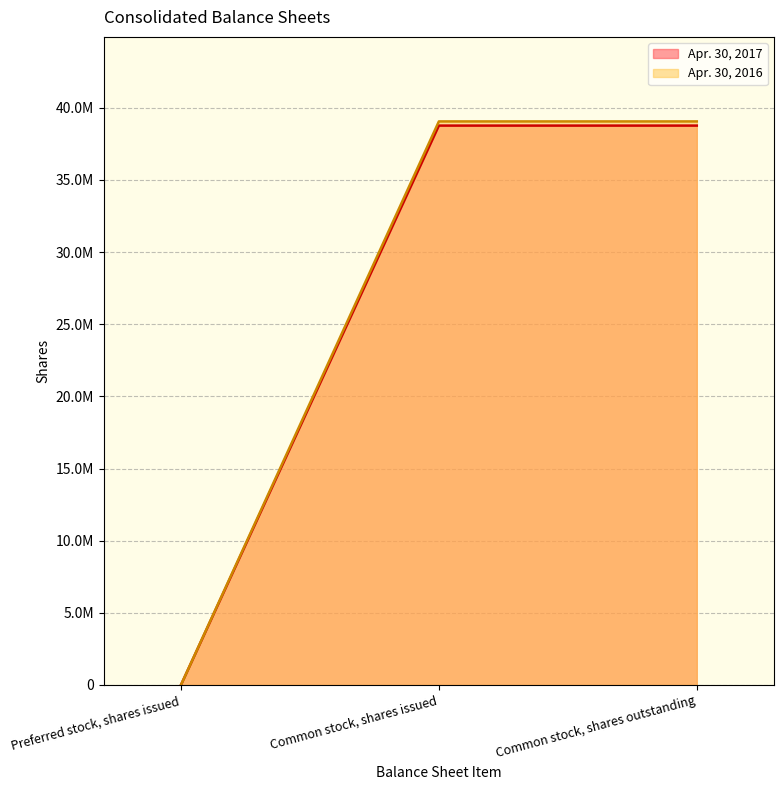

Does the chart display data point markers on the line(s)?

No